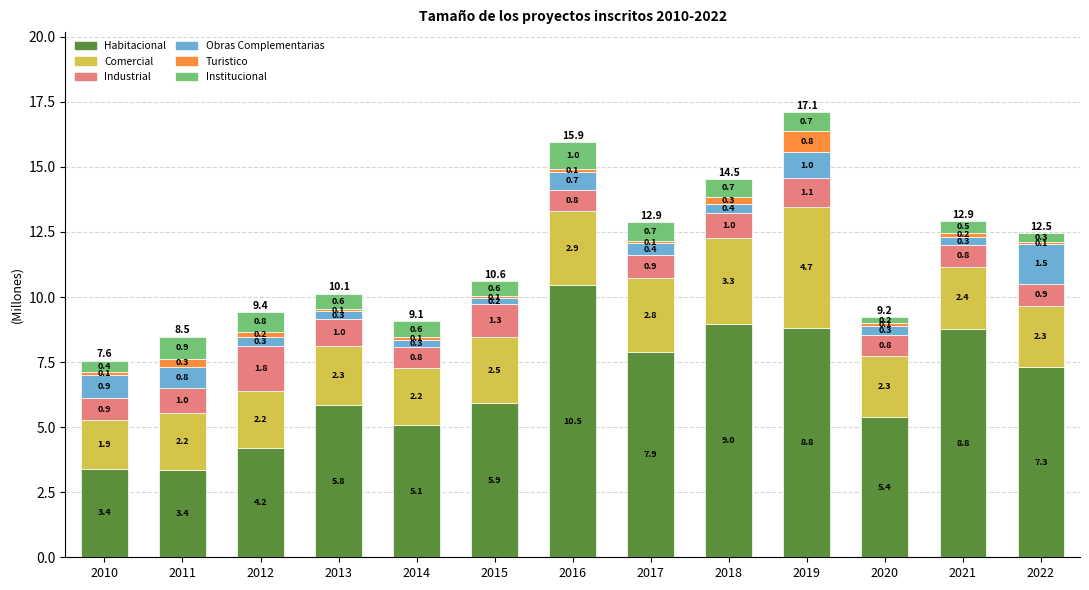

What is the maximum value for Habitacional?

10.5